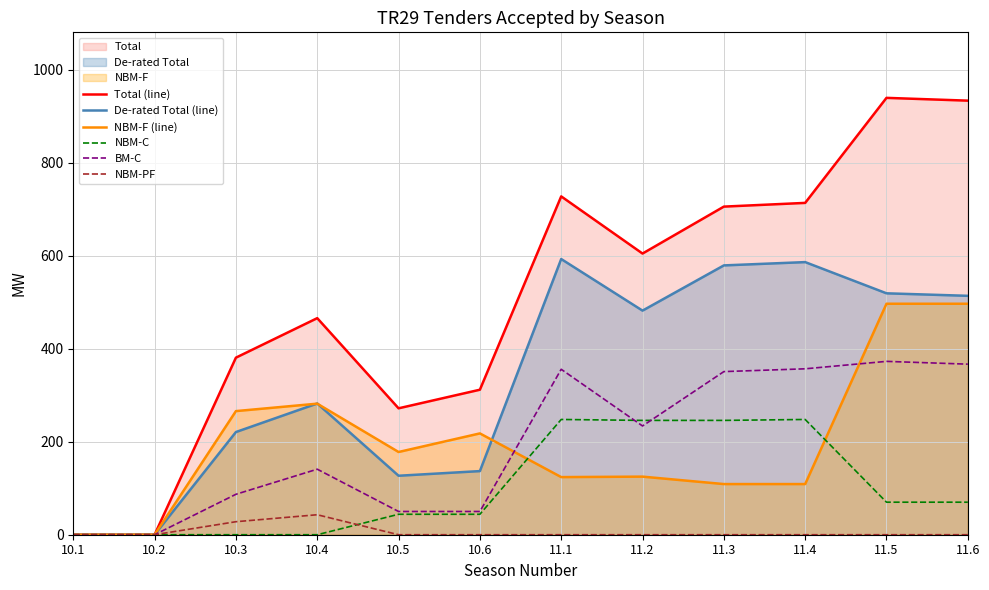

Reading left to right, list all the values displayed in this chart.

Total (line): 0.0	0.0	381.0	466.0	272.0	312.0	728.0	605.0	706.0	714.0	940.0	934.0
De-rated Total (line): 0.0	0.0	220.9	282.4	126.9	136.9	593.2	482.2	579.5	586.6	519.5	514.0
NBM-F (line): 0.0	0.0	266.0	282.0	178.0	218.0	124.0	125.0	109.0	109.0	497.0	497.0
NBM-C: 0.0	0.0	0.0	0.0	44.0	44.0	248.0	246.0	246.0	248.0	70.0	70.0
BM-C: 0.0	0.0	87.0	141.0	50.0	50.0	356.0	234.0	351.0	357.0	373.0	367.0
NBM-PF: 0.0	0.0	28.0	43.0	0.0	0.0	0.0	0.0	0.0	0.0	0.0	0.0